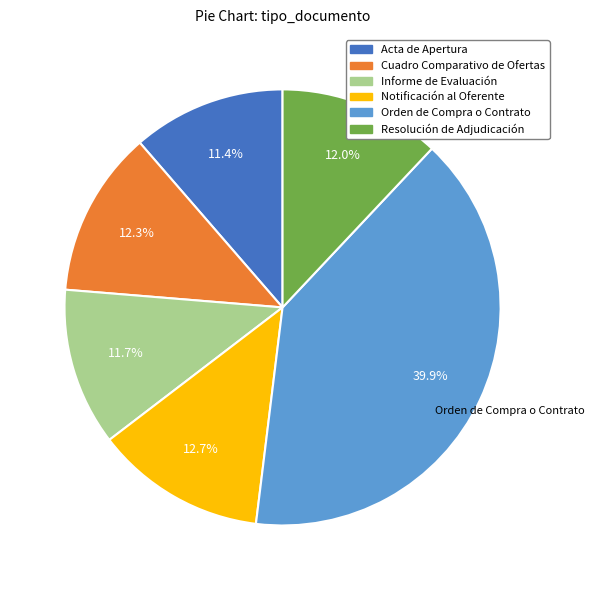

Between Orden de Compra o Contrato and Resolución de Adjudicación, which is larger?

Orden de Compra o Contrato